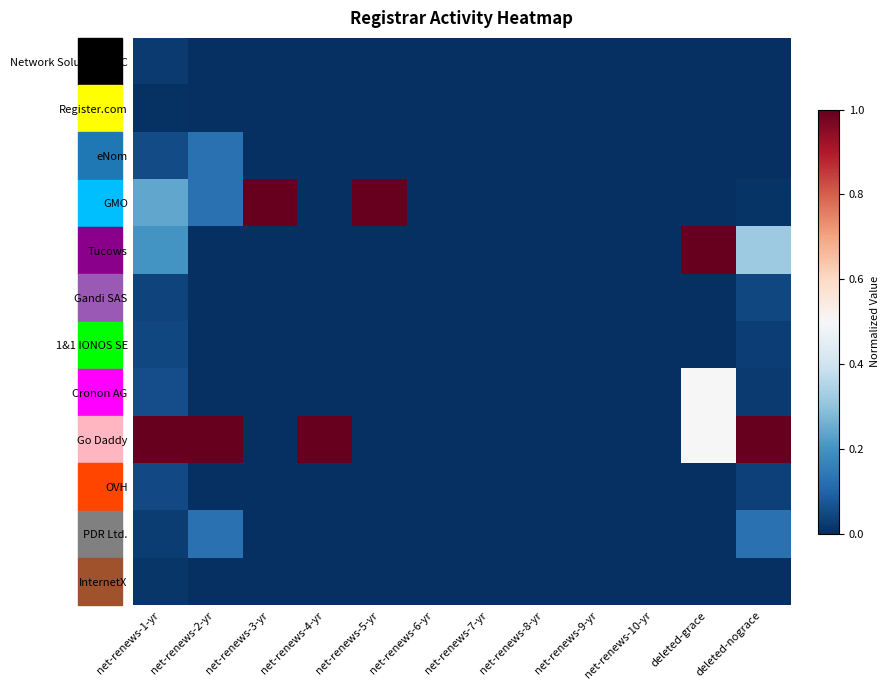

What is the total value across all series at deleted-grace?

2.0